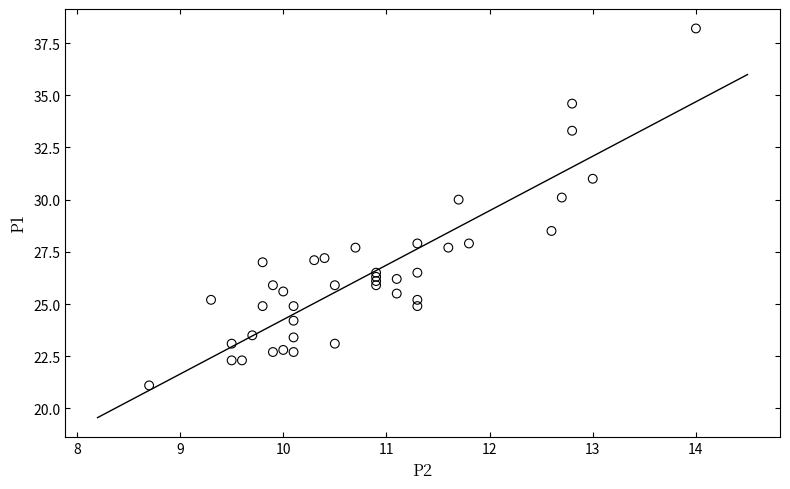

What Y value in the scatter plot is closest to 29?

28.5